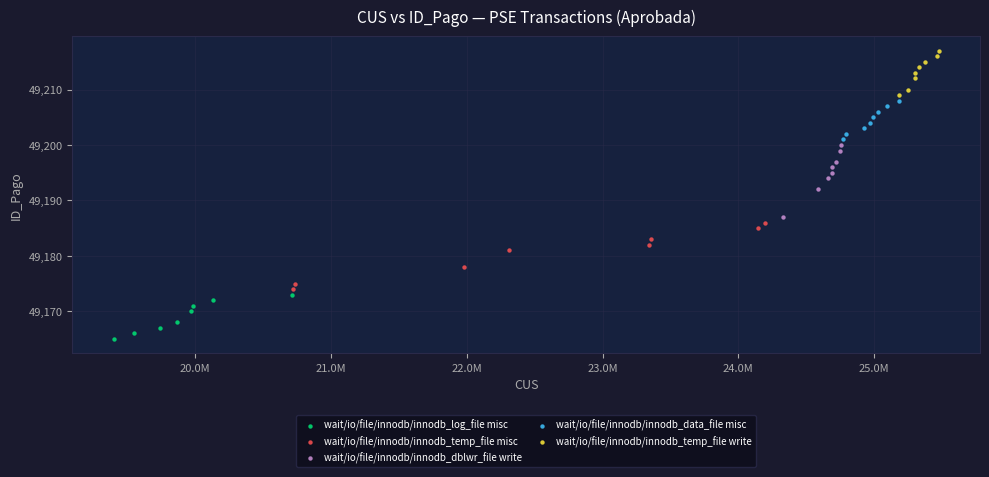

Which series contains the highest Y value?

wait/io/file/innodb/innodb_temp_file write